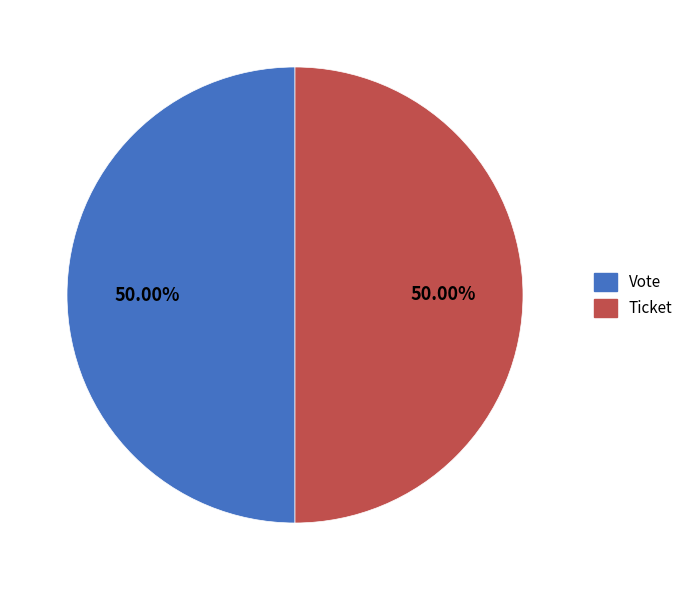

Do Vote and Ticket together represent more than half of the pie?

Yes